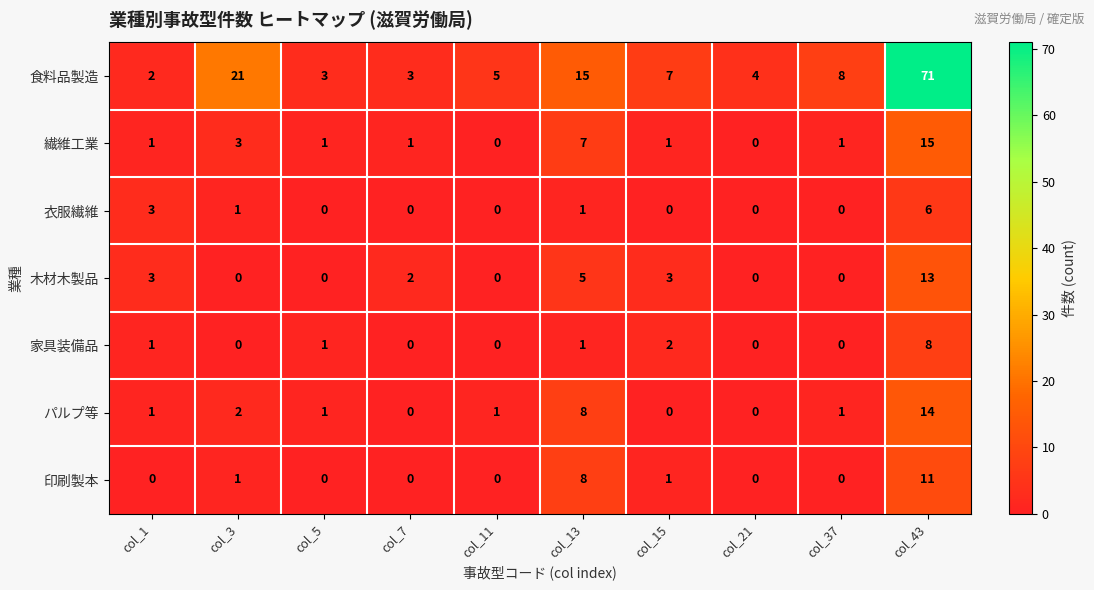

Where is 食料品製造 nearest to the value 36?

col_3